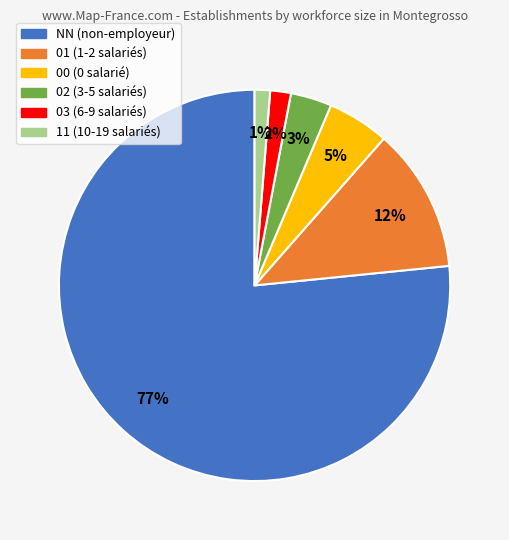

Do 00 and 02 together represent more than half of the pie?

No